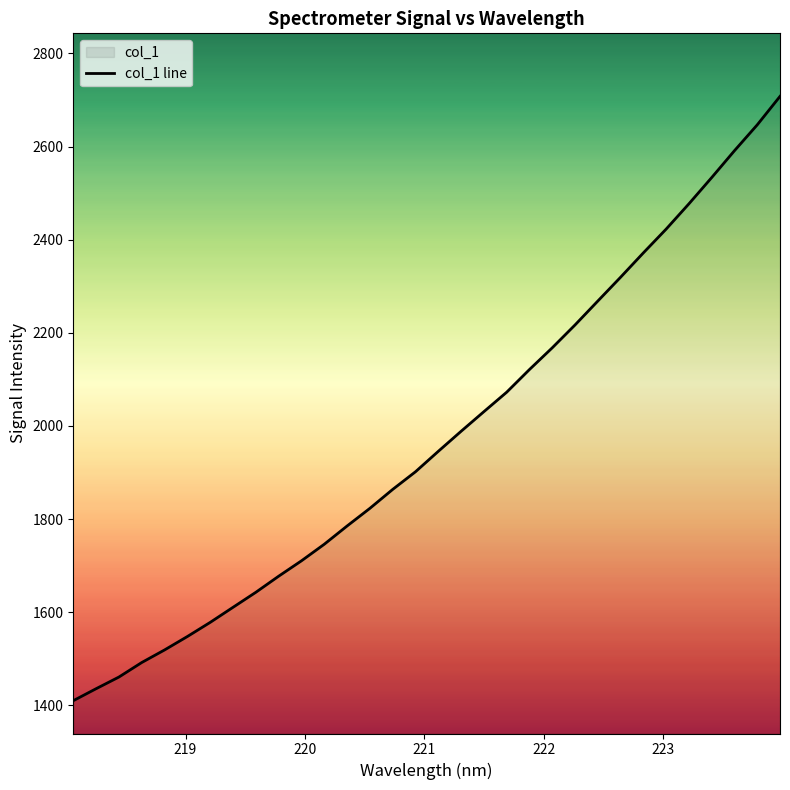

Does the chart have visible grid lines?

No